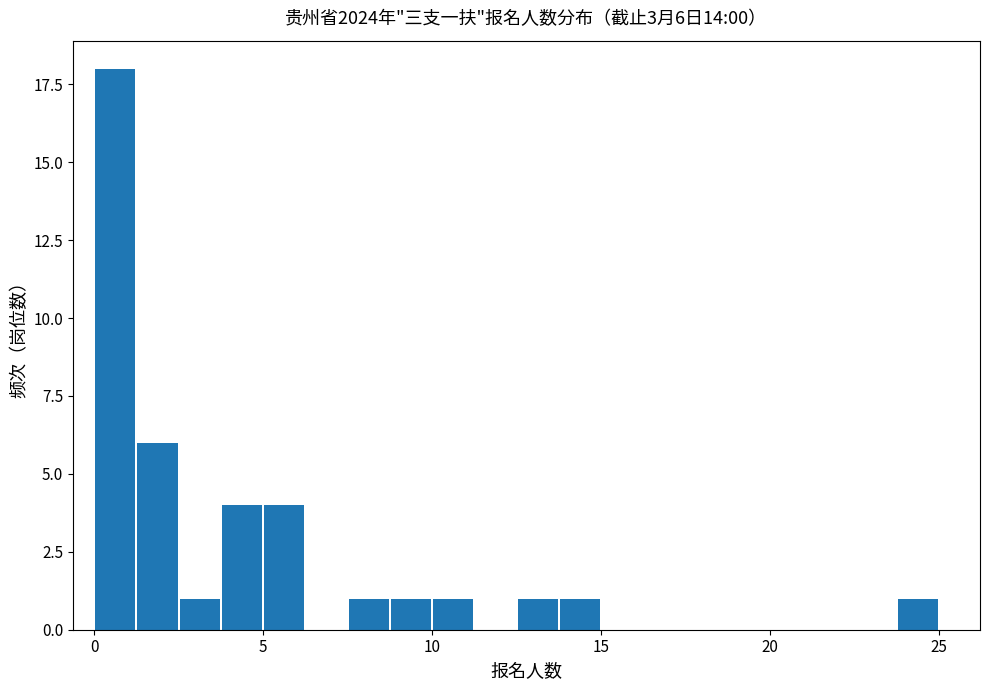

Read against the x-axis, roughly where is the centre of the tallest bar?

0.5